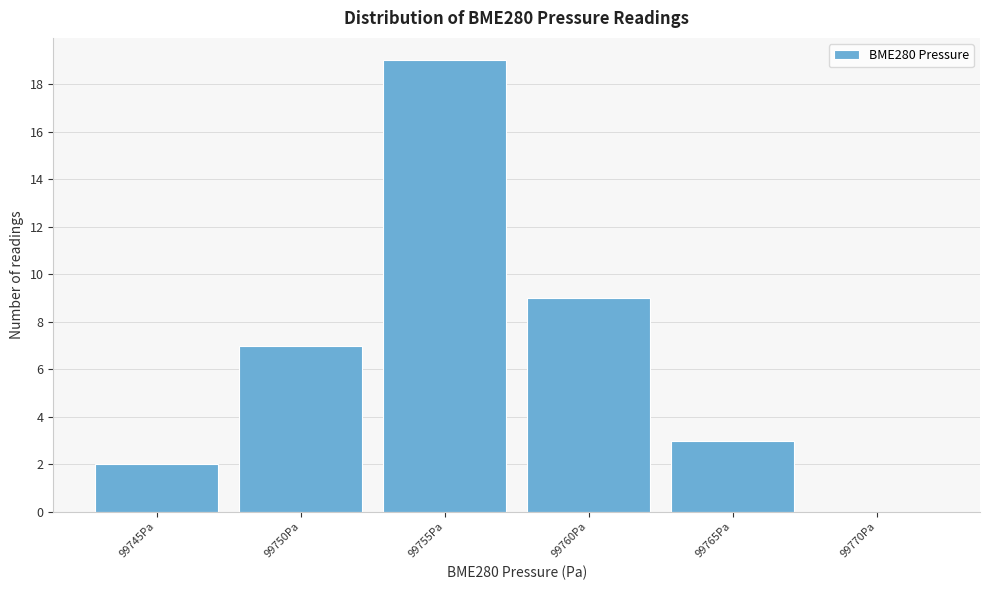

Is it true that the value at 99745Pa is 3?

False